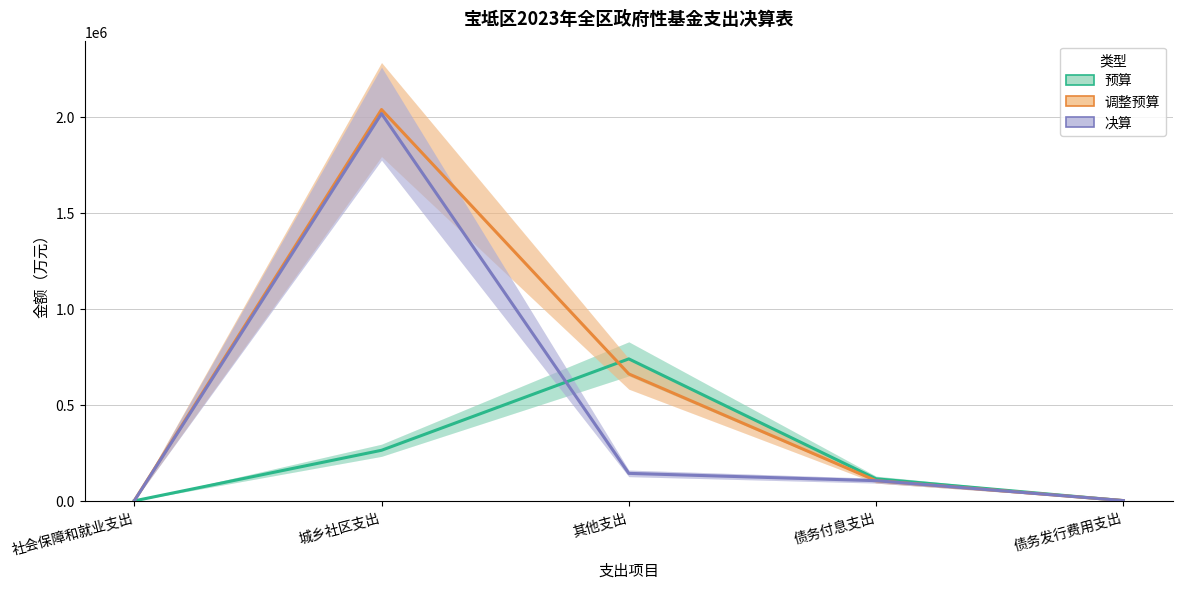

Reading left to right, transcribe all the data shown in this chart.

预算: 社会保障和就业支出=0	城乡社区支出=263428	其他支出=739261	债务付息支出=114900	债务发行费用支出=1000
调整预算: 社会保障和就业支出=680	城乡社区支出=2037387	其他支出=660924	债务付息支出=105187	债务发行费用支出=1614
决算: 社会保障和就业支出=30	城乡社区支出=2016156	其他支出=143235	债务付息支出=105187	债务发行费用支出=1614